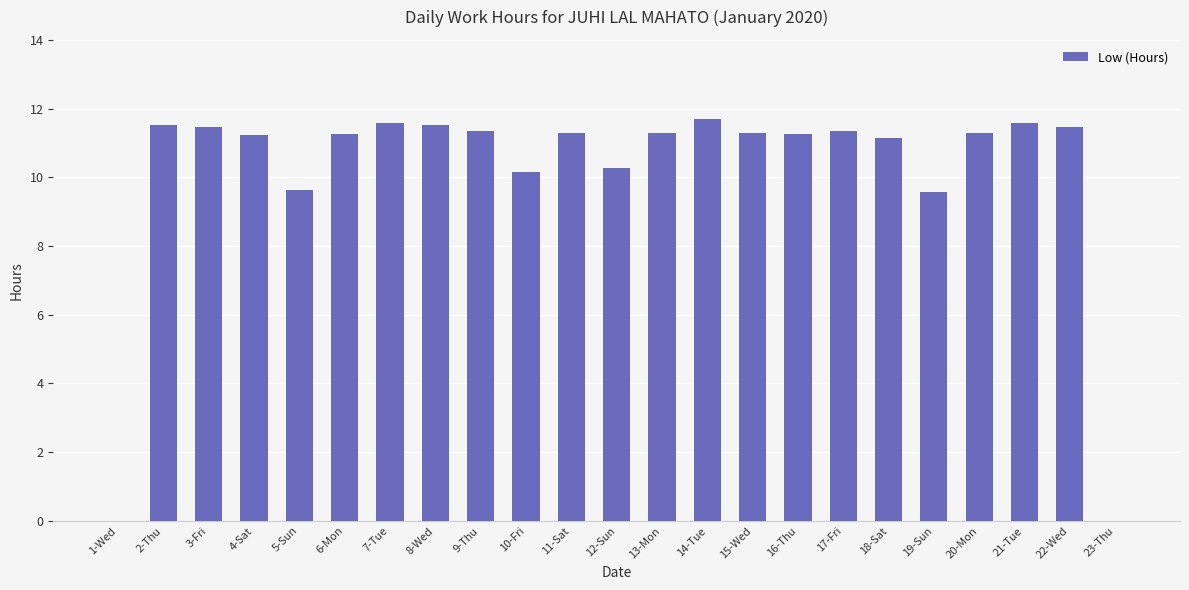

At which label does the data first exceed 11?

2-Thu